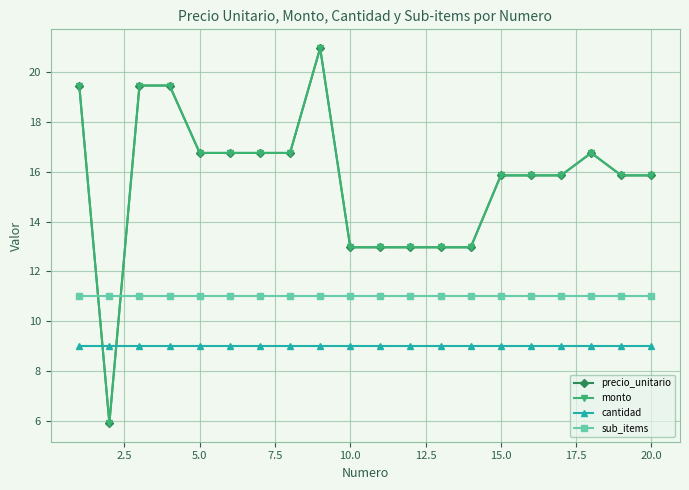

True or false: precio_unitario and sub_items cross at least once.

True